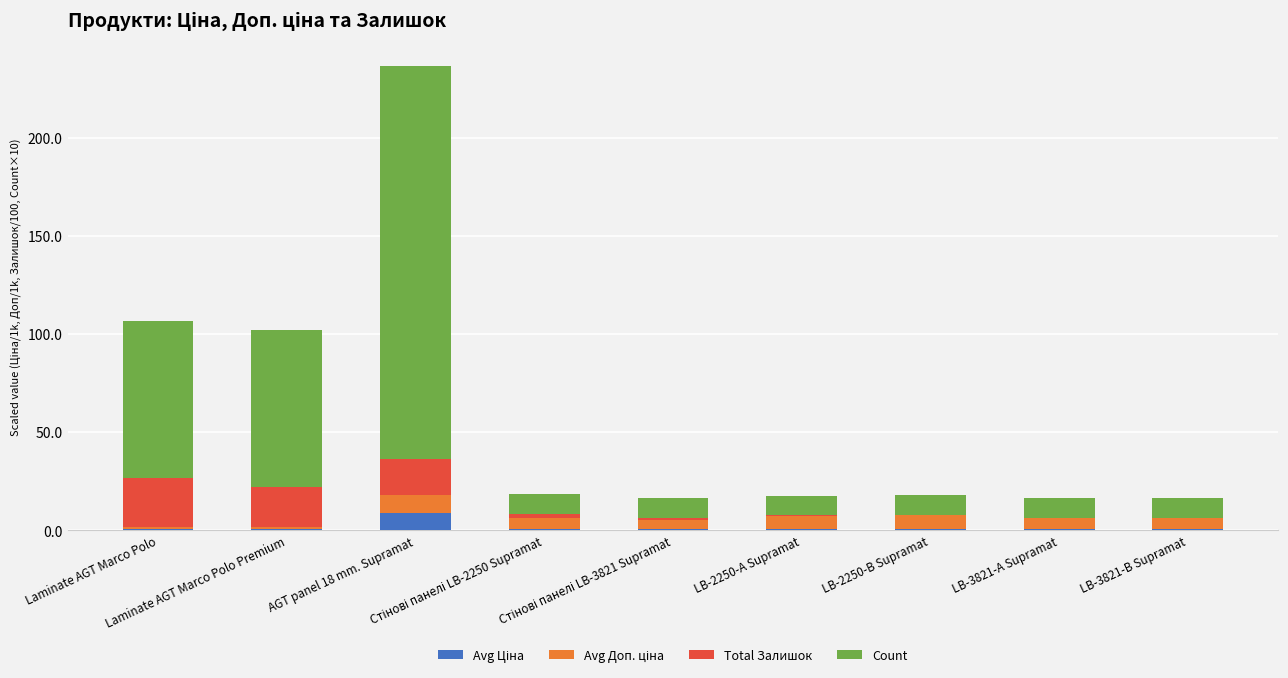

Which series has the largest range (max minus min)?

Count